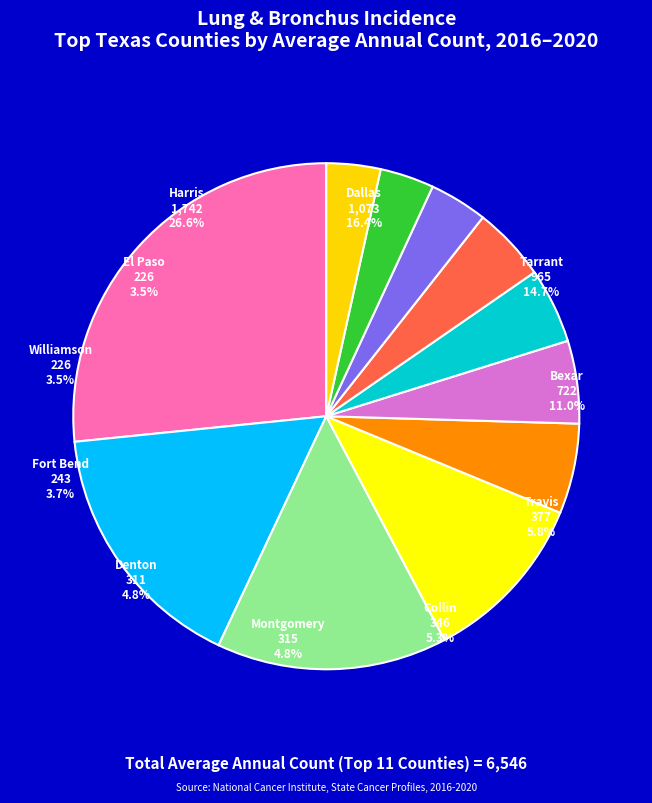

To the nearest percent, what is the difference between the Travis County and Tarrant County slice percentages?

9%